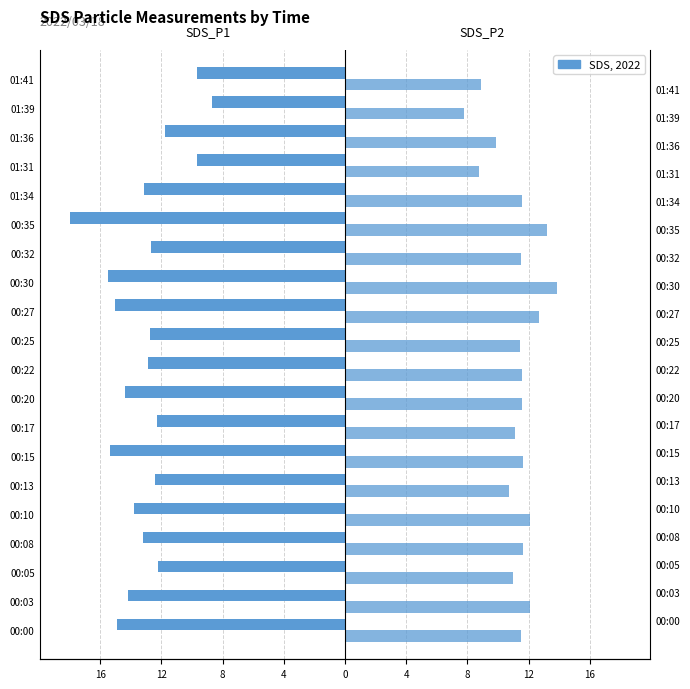

Between 00:13 and 00:27, which series saw the biggest shift?

SDS_P1